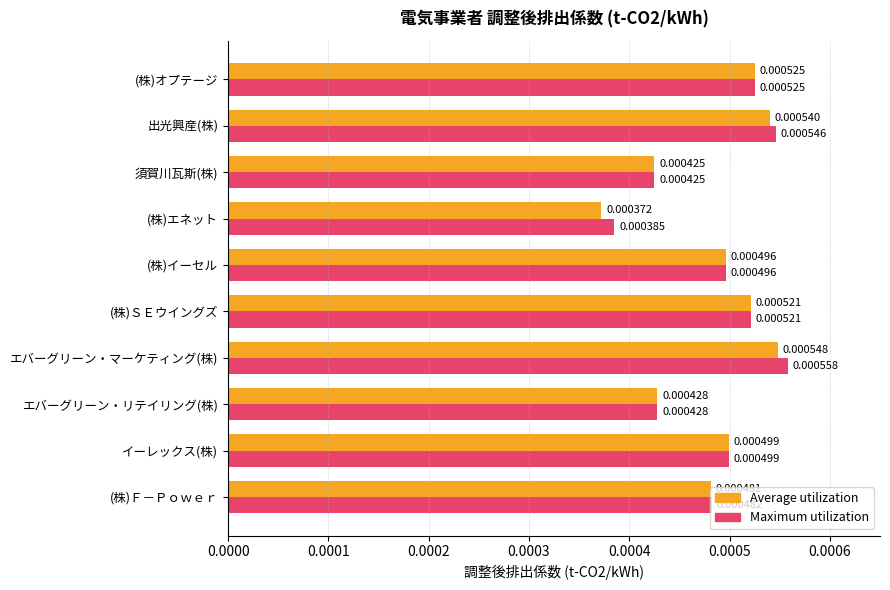

Which category has the lowest value across all series?

(株)エネット